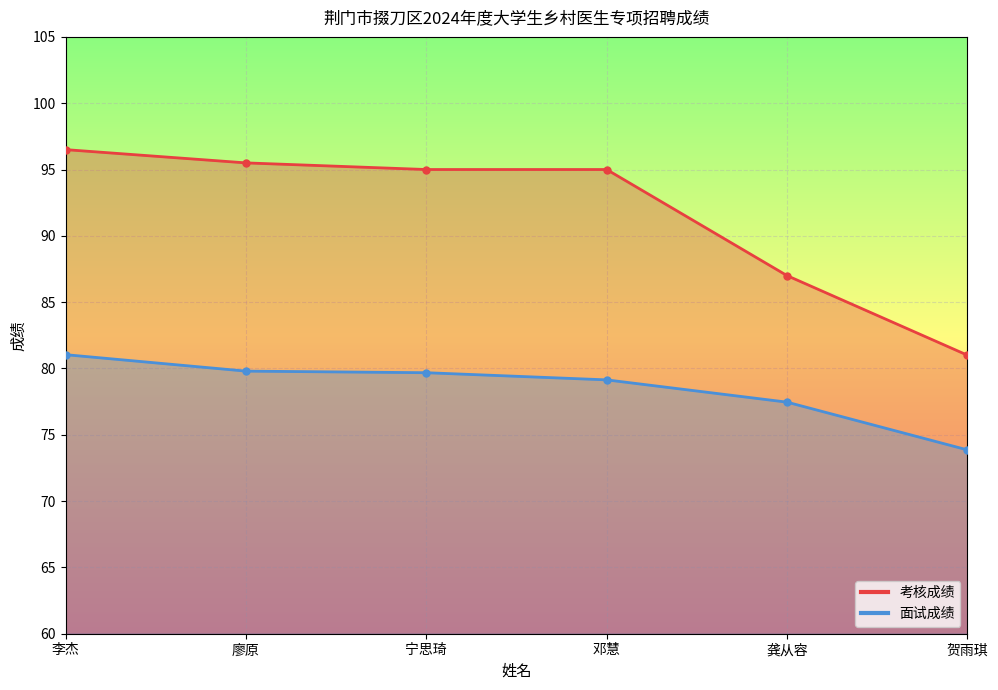

How many values in the 面试成绩 series are below 79?

2